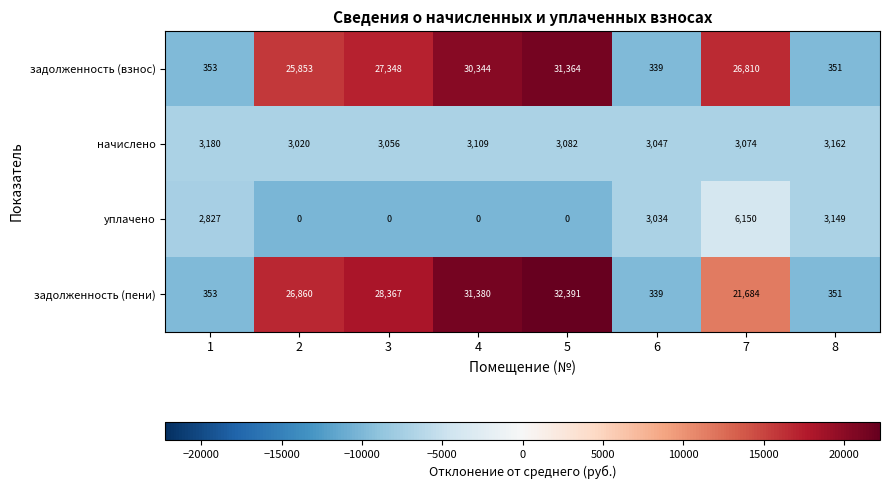

Between 1 and 7, which series saw the biggest shift?

задолженность (взнос)